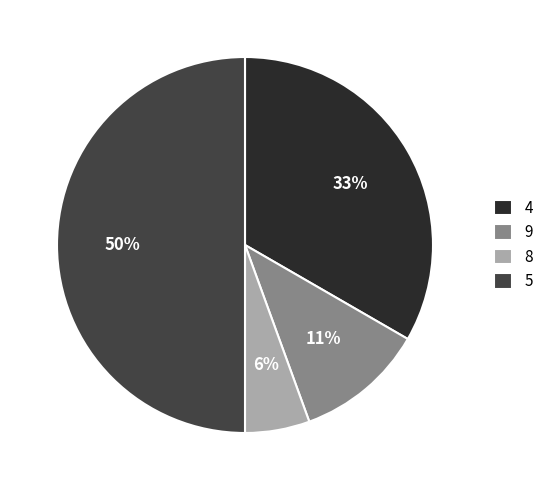

Is 4 the majority of the pie?

No